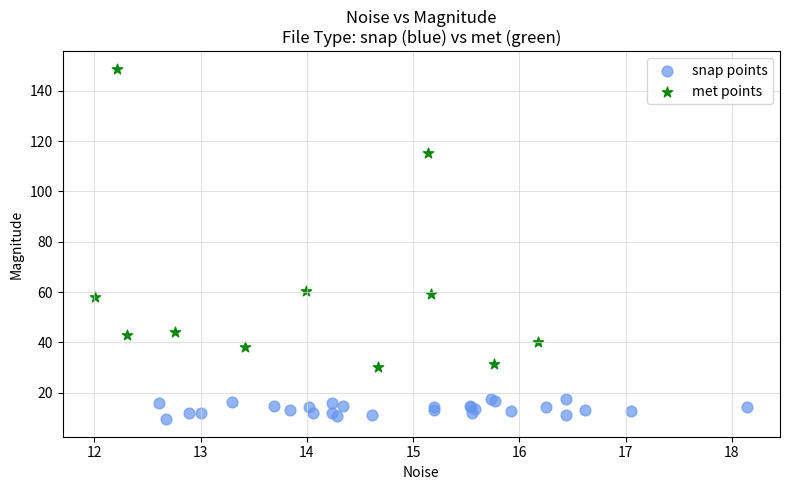

Which series contains the lowest Y value?

snap points